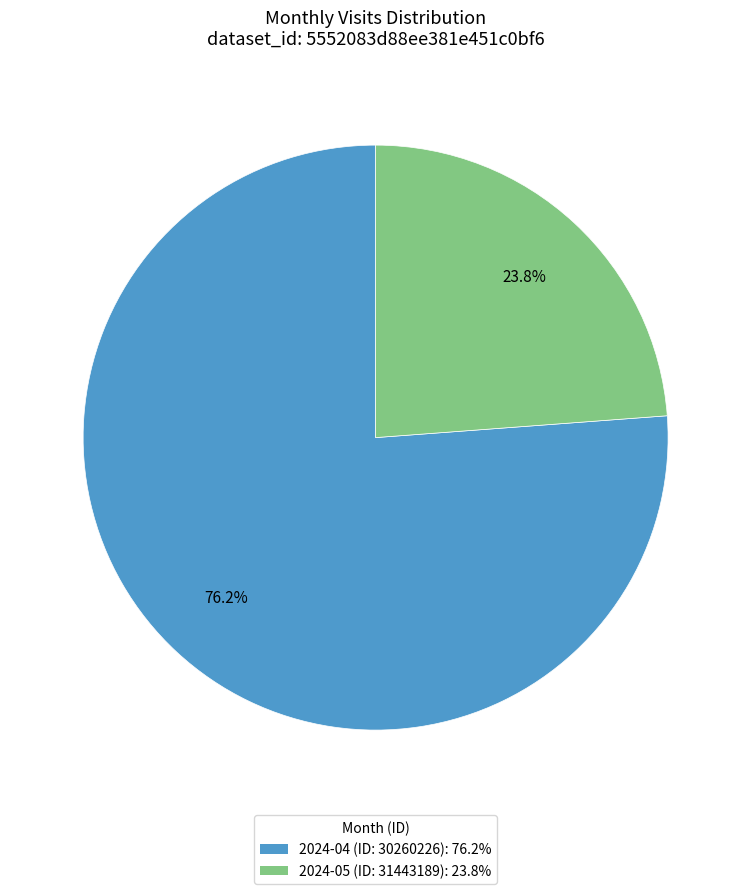

The 2024-05 (ID: 31443189) slice represents 36% of the pie. True or false?

False